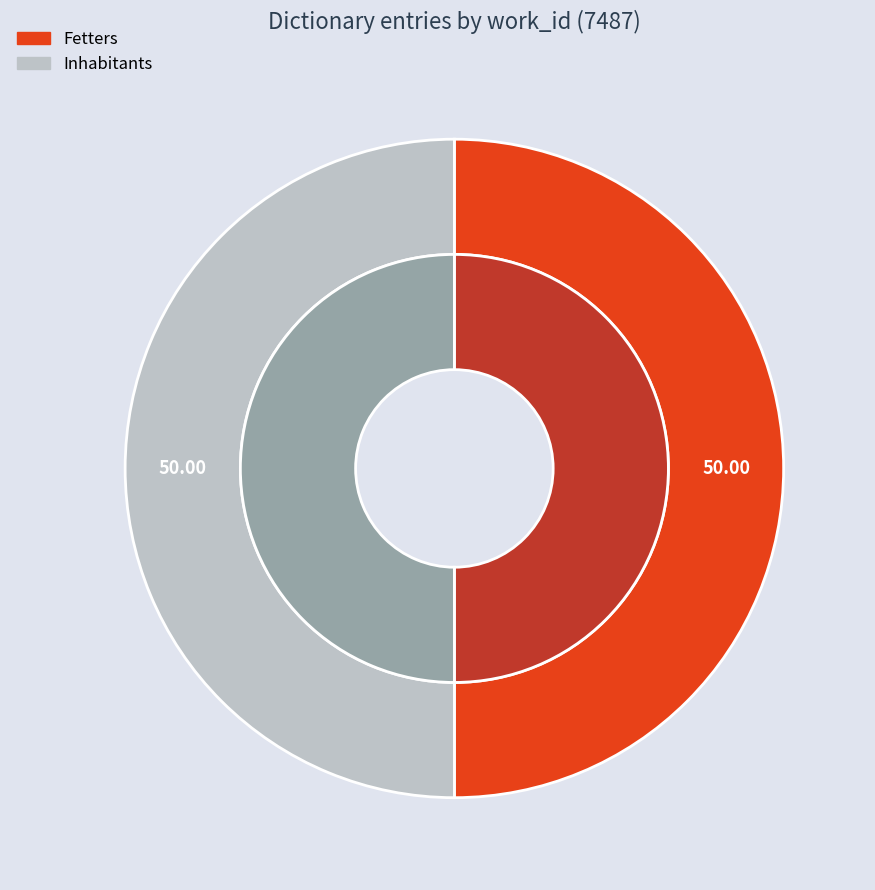

How many segments does this pie chart have?

2